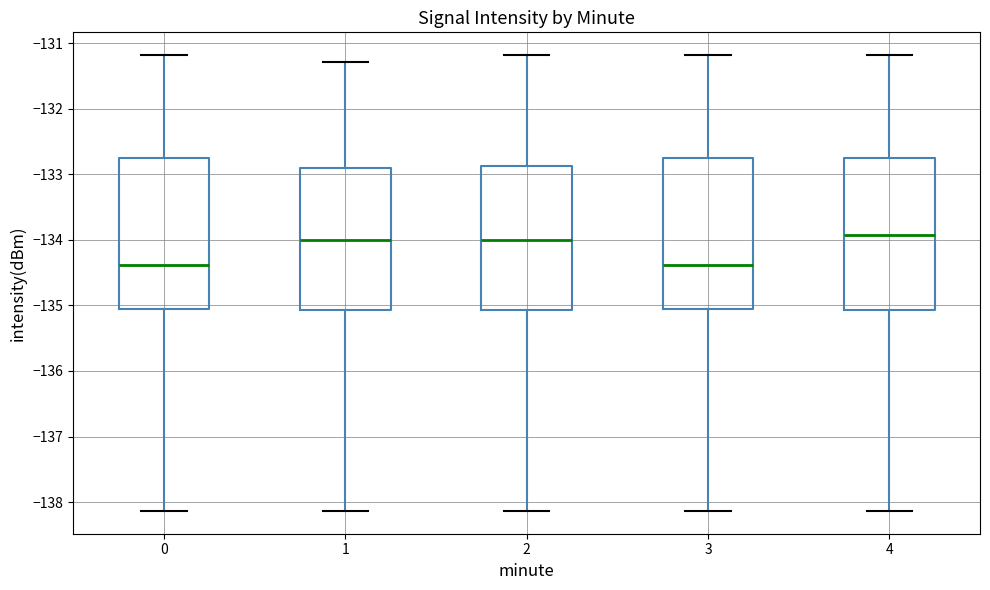

Where does the upper whisker of the box at x = 1 end on the y-axis? The values are not printed on the chart, so give them approximately, as read against the axis.

-131.3